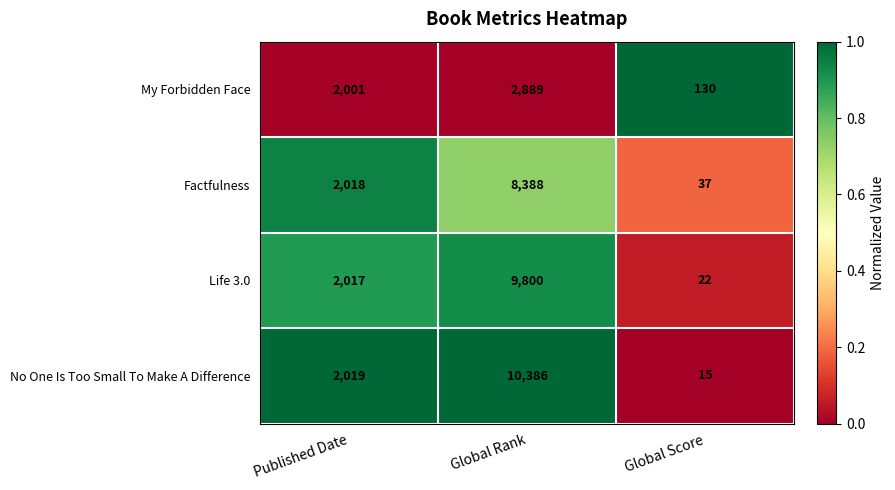

Rank the series at Global Rank from highest to lowest value.

No One Is Too Small To Make A Difference, Life 3.0, Factfulness, My Forbidden Face